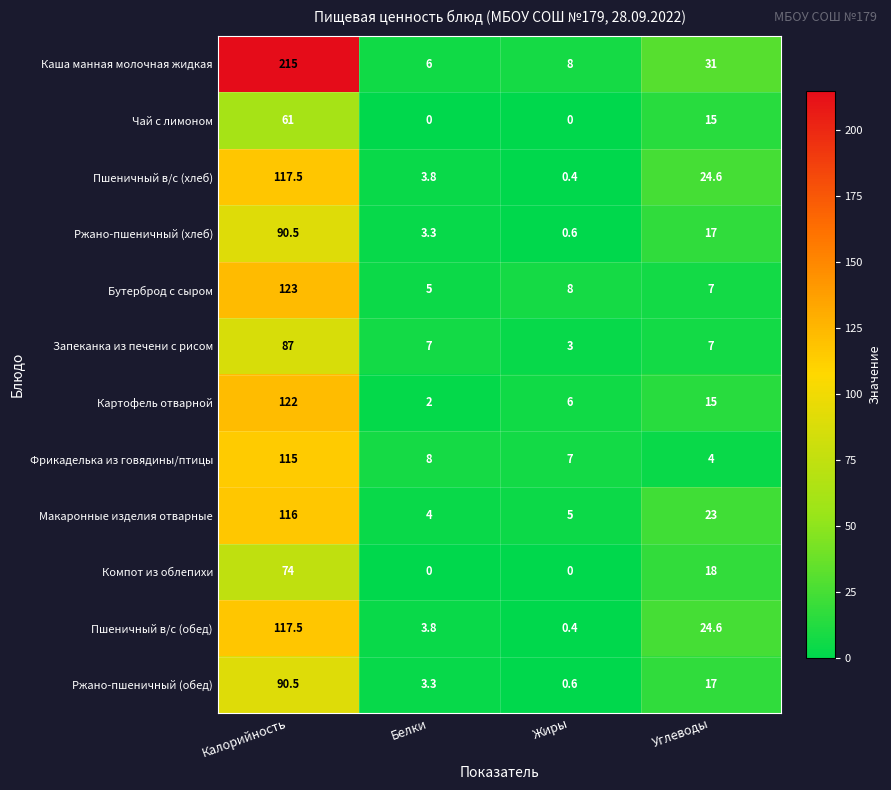

What is the difference between the maximum and minimum values in the Ржано-пшеничный (хлеб) series?

89.9